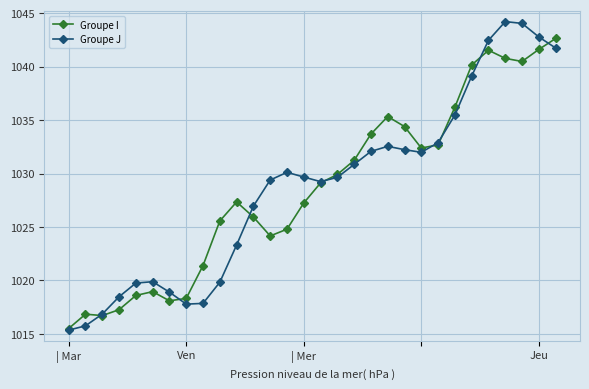

What is the value of the Groupe I point at the 25th from the left?

1040.2